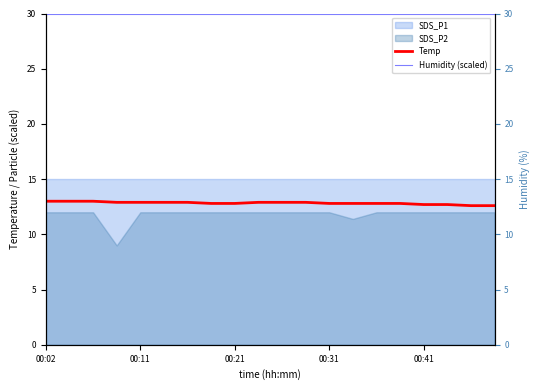

Between 14 and 9, which is larger?

9